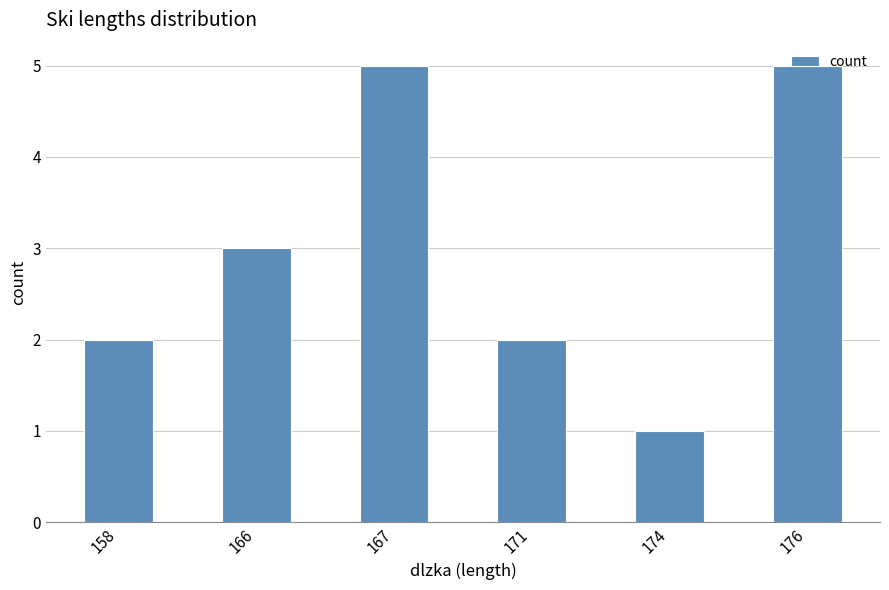

Is it true that the value at 174 is 2?

False